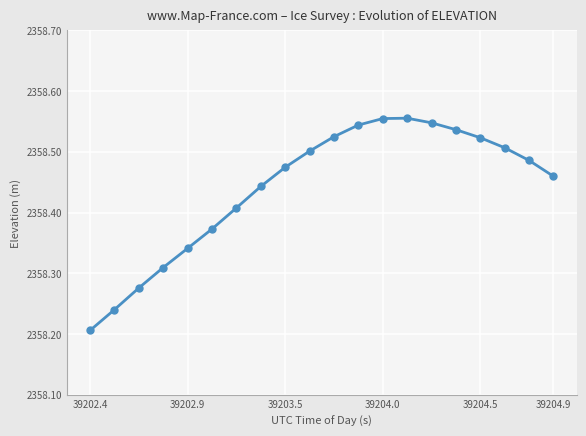

True or false: the data has more than 0 interior local peaks.

True